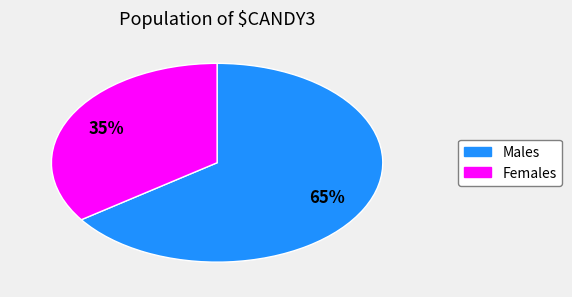

To the nearest percent, what is the average slice percentage?

50%